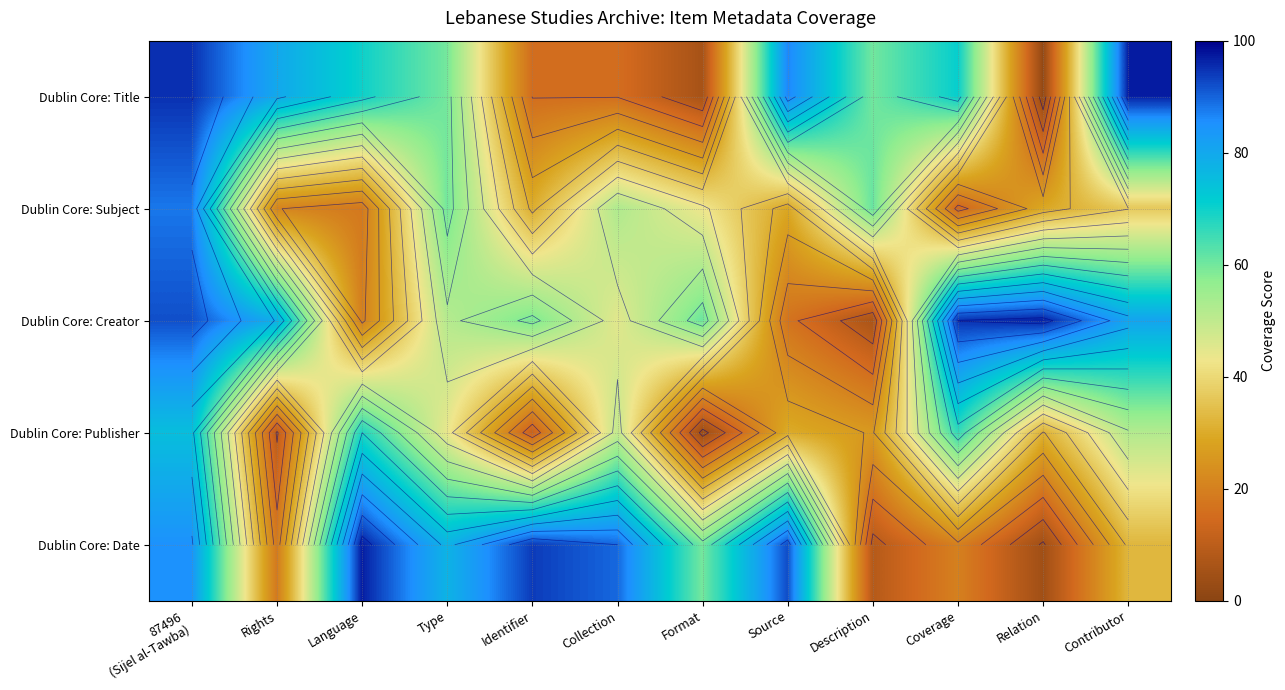

True or false: Dublin Core: Title has a value of 5.8 at Format.

True